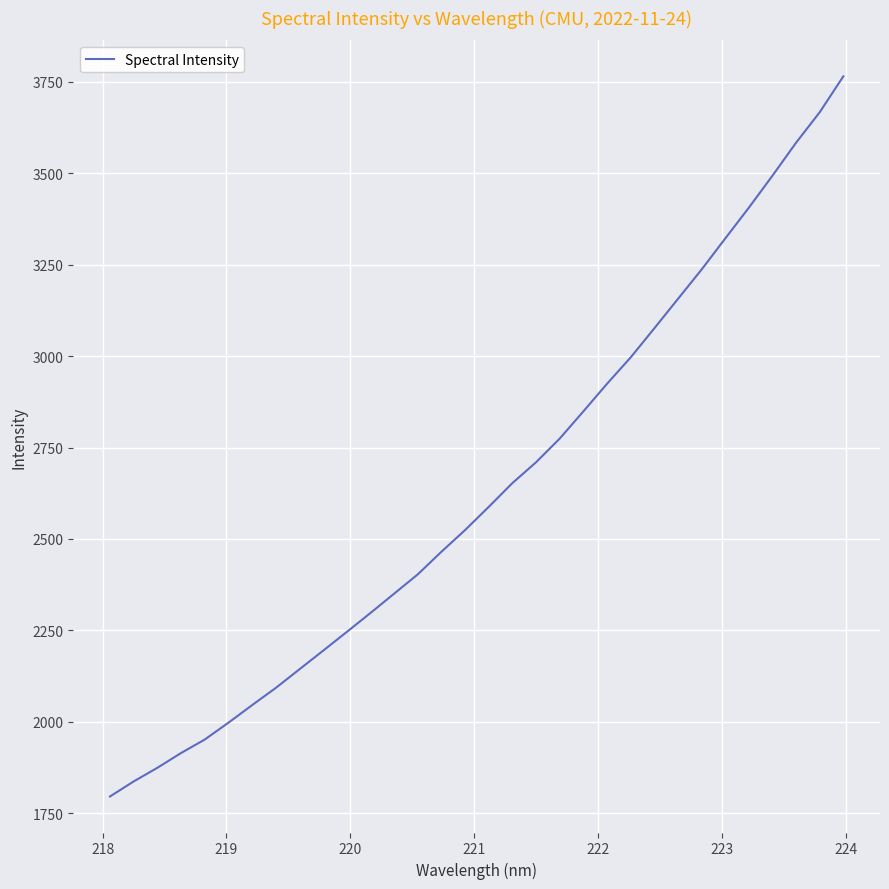

What is the average value?

2635.3